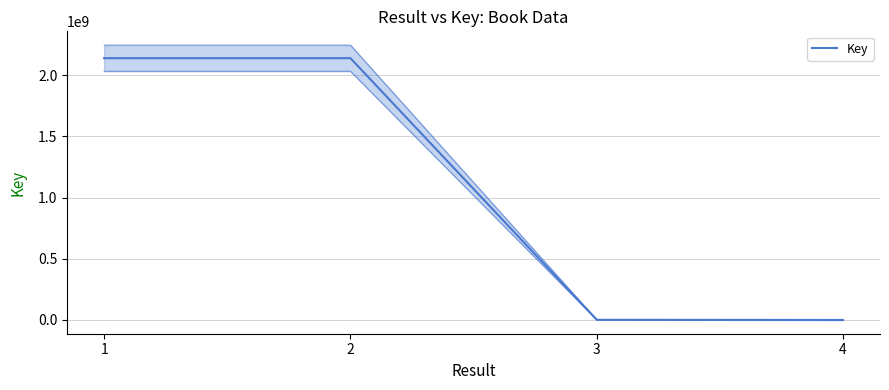

Is it true that the value at 1 is 3000358587?

False